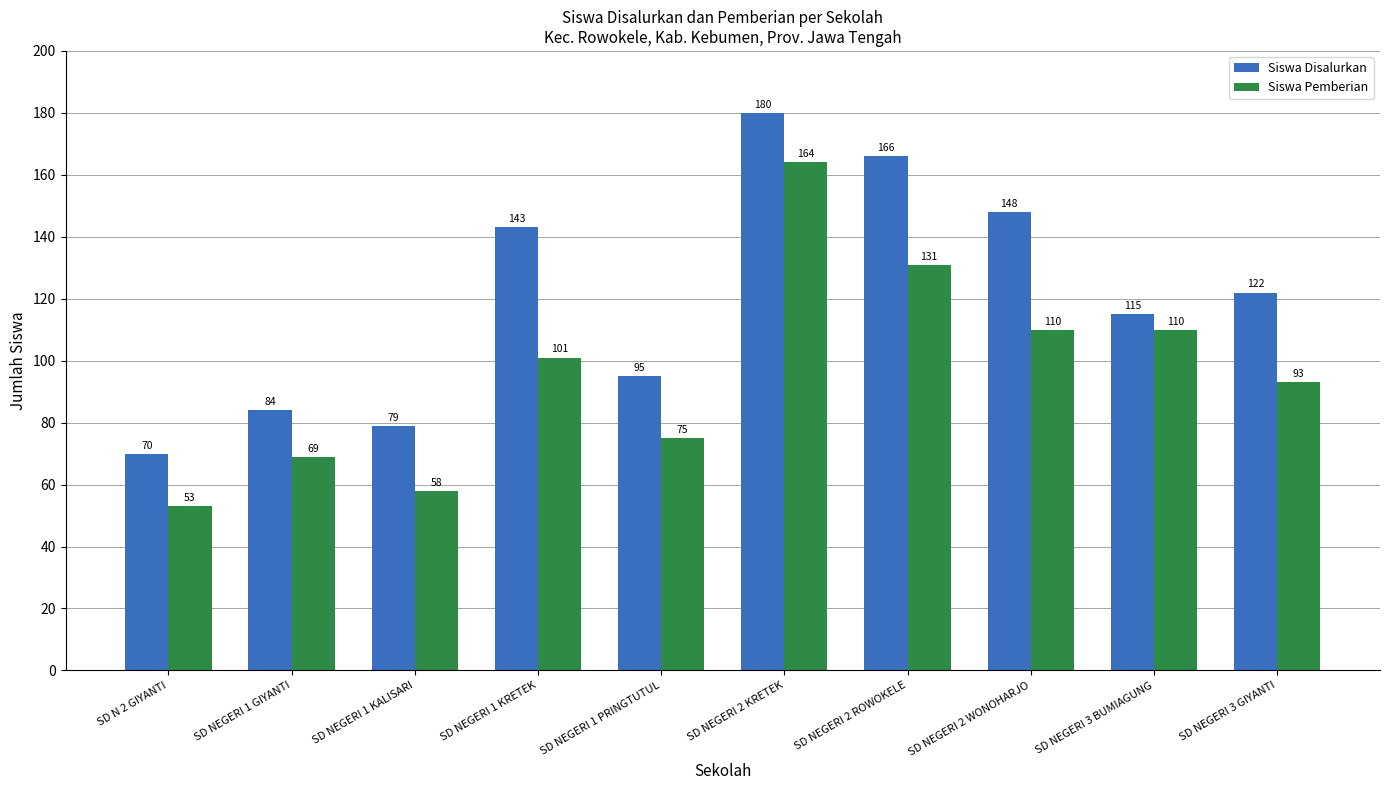

What is the total value across all series at SD NEGERI 3 BUMIAGUNG?

225